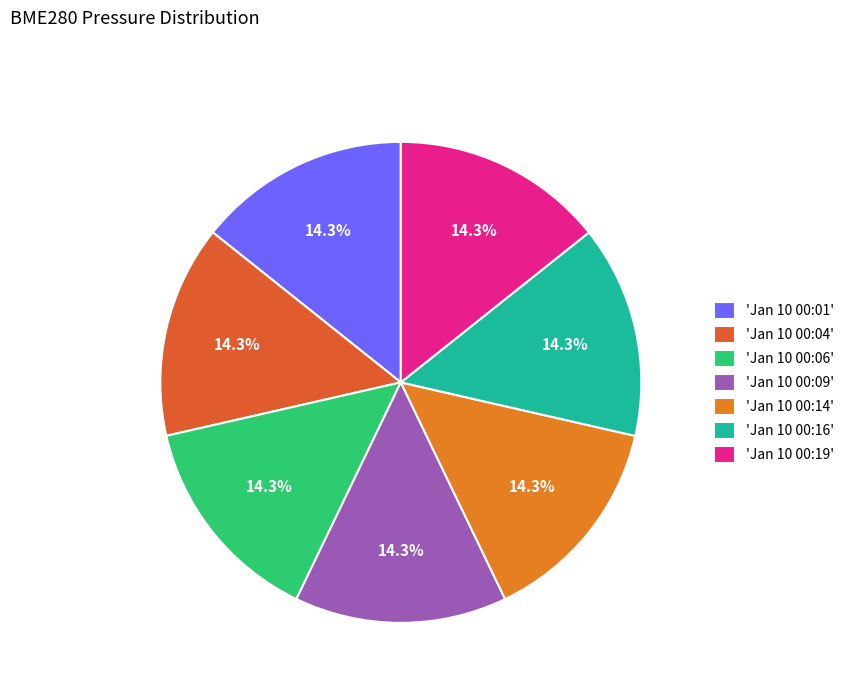

How many segments does this pie chart have?

7